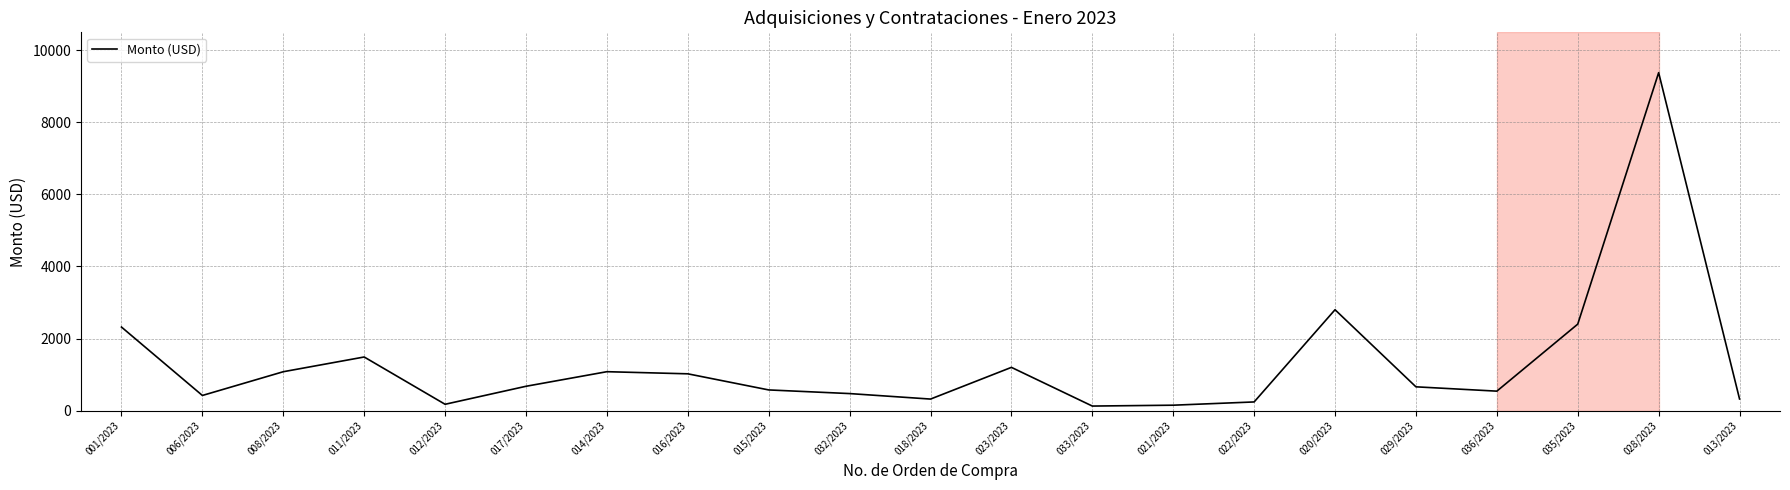

The value at 036/2023 is 540.0. True or false?

True